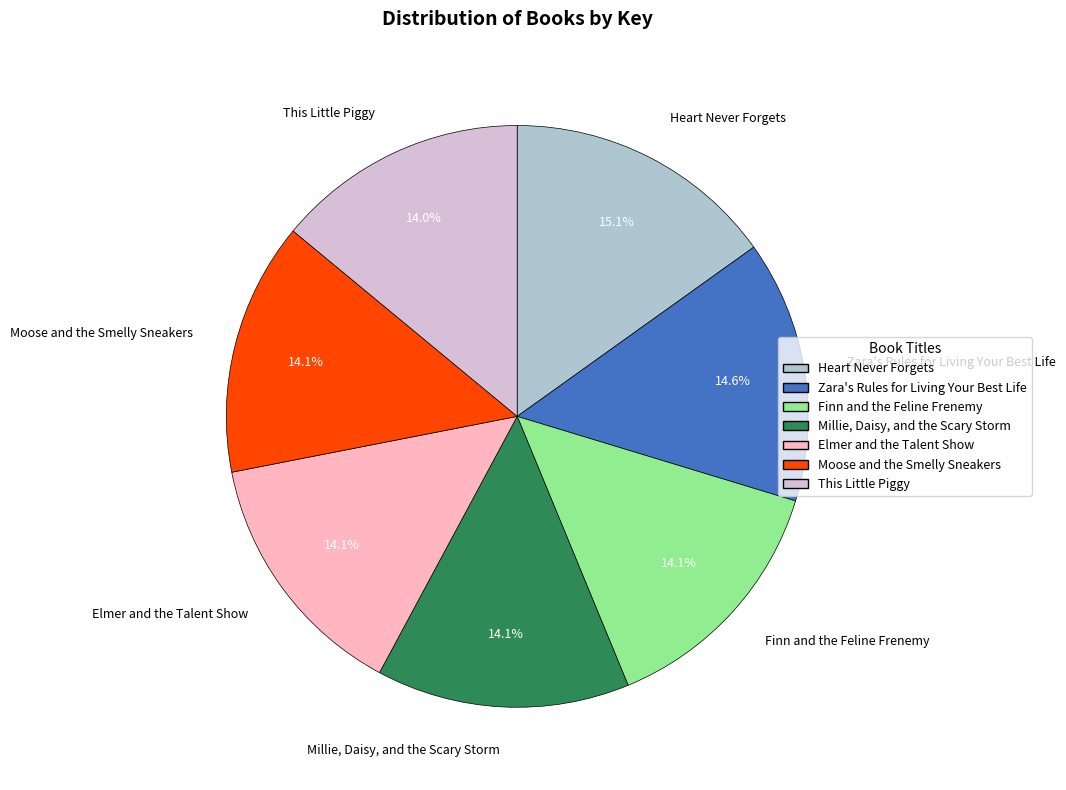

Does Millie, Daisy, and the Scary Storm represent more than half of the total?

No